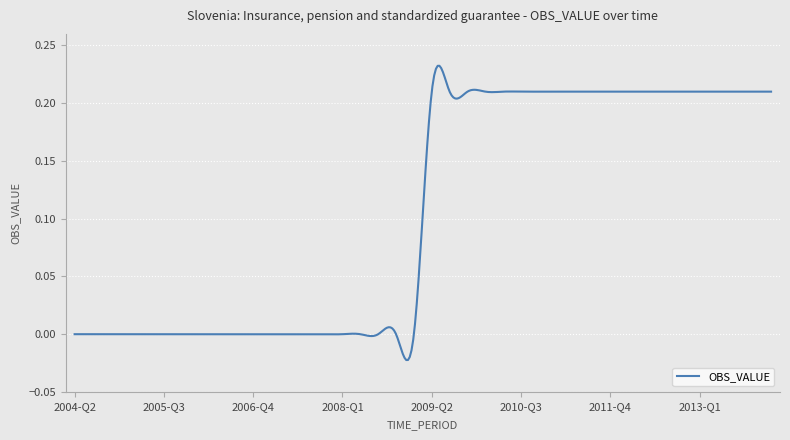

What is the label of the 13th point from the left?

2007-Q2